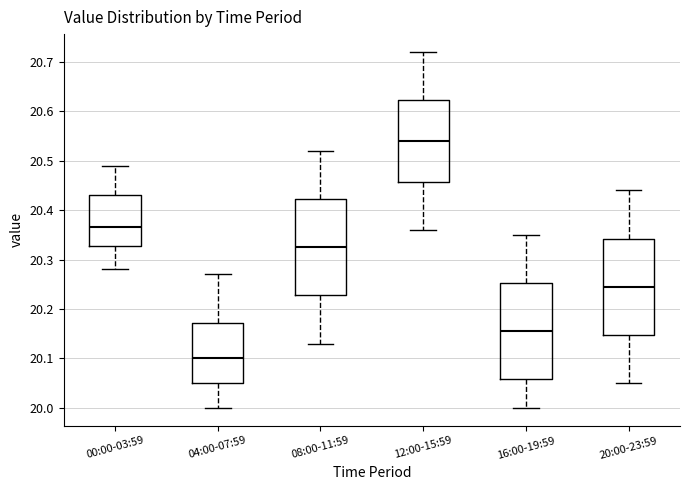

Where does the lower whisker of the box for 20:00-23:59 end on the y-axis? The values are not printed on the chart, so give them approximately, as read against the axis.

20.05